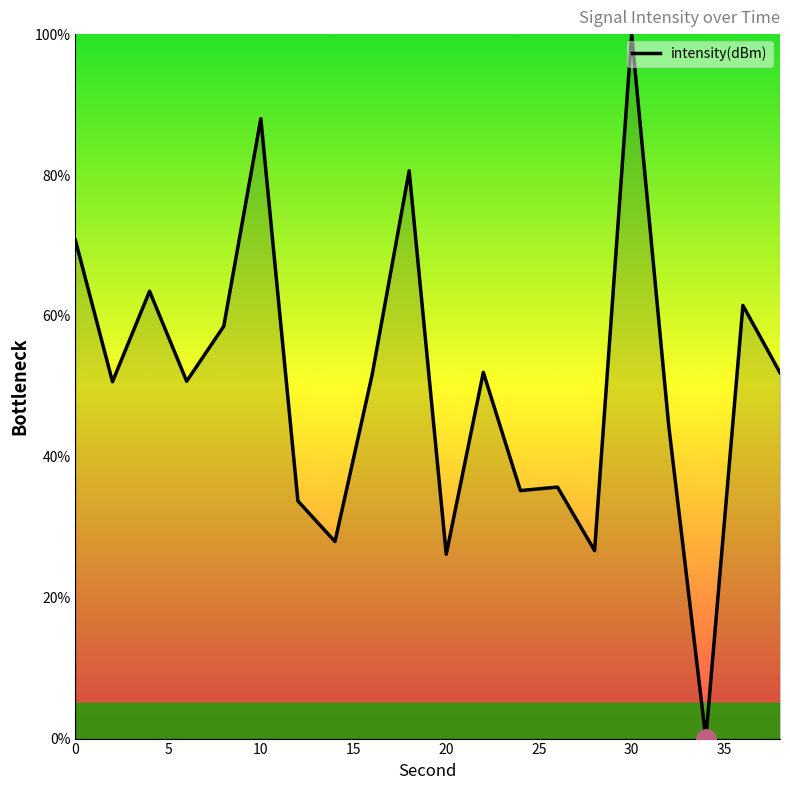

What is the maximum value shown in the chart?

100.0